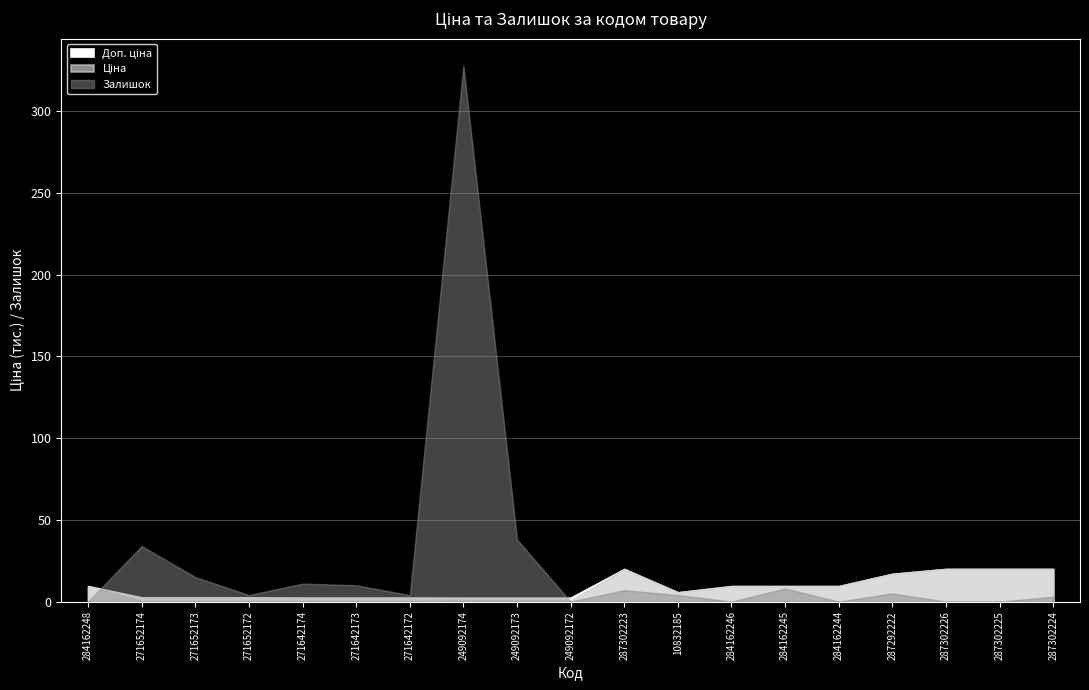

At which label does Залишок reach its peak?

249092174